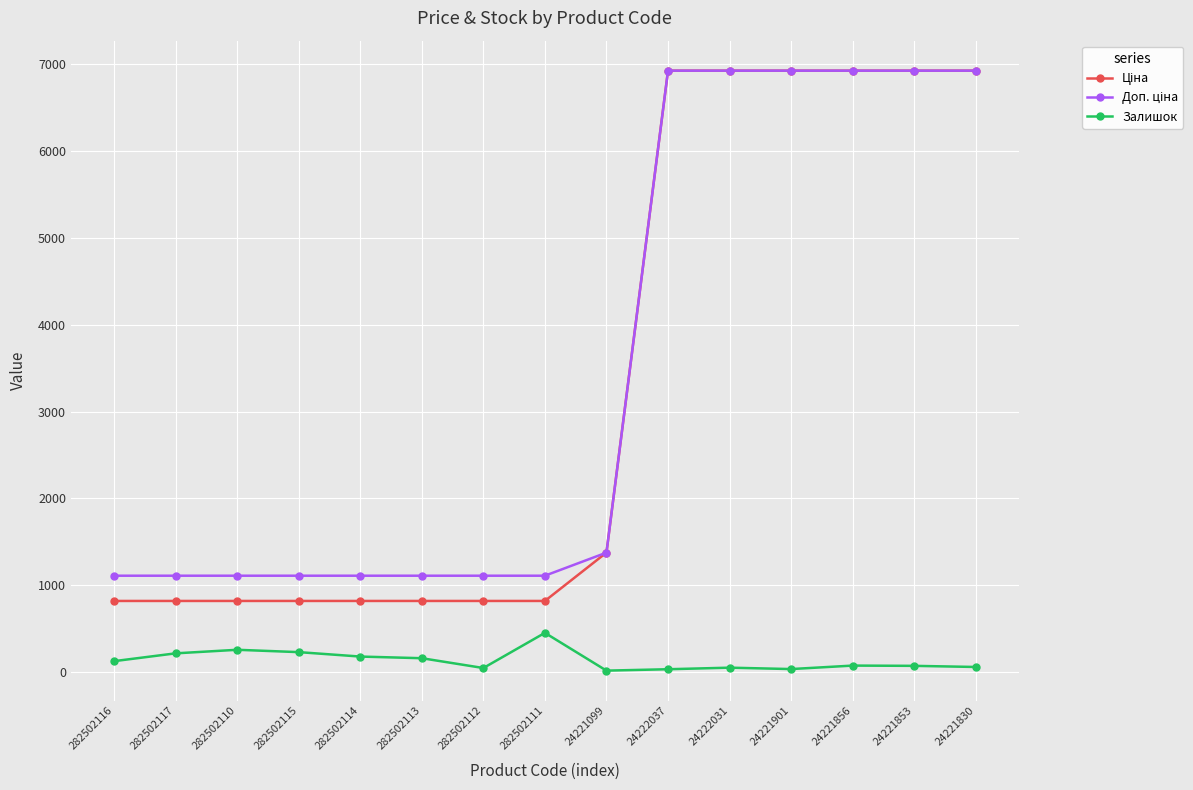

What is the difference between the highest and lowest values at 282502115?

880.2